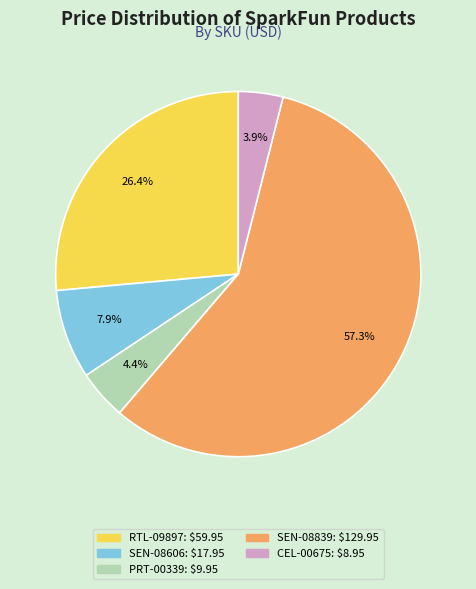

To the nearest percent, what is the combined percentage of CEL-00675 and PRT-00339?

8%